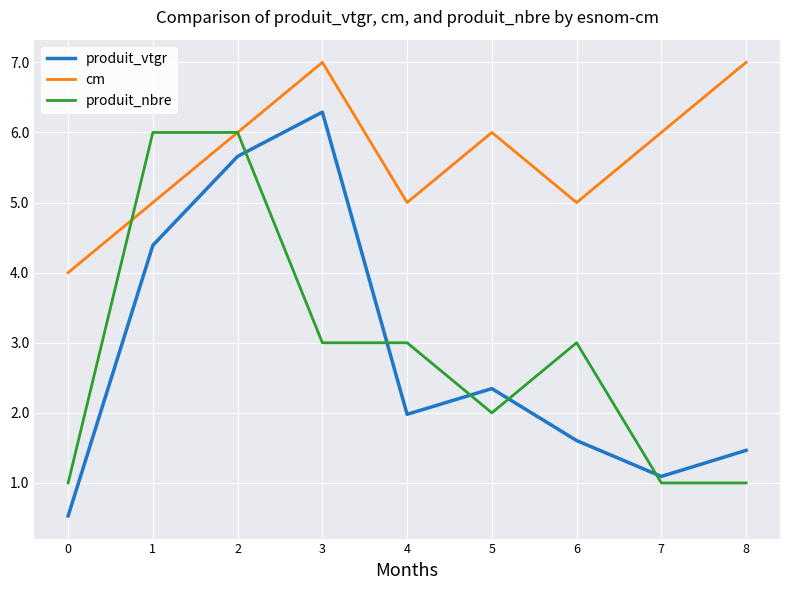

Reading right to left, list all the values displayed in this chart.

produit_vtgr: 1.5	1.1	1.6	2.3	2.0	6.3	5.7	4.4	0.5
cm: 7.0	6.0	5.0	6.0	5.0	7.0	6.0	5.0	4.0
produit_nbre: 1.0	1.0	3.0	2.0	3.0	3.0	6.0	6.0	1.0